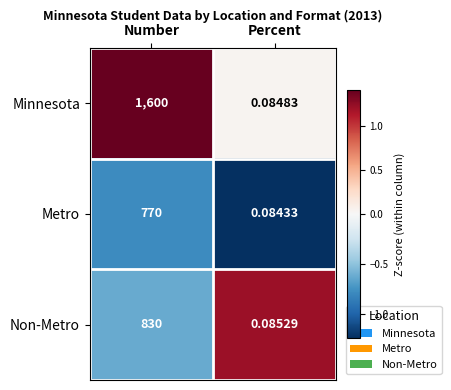

Which label corresponds to the smallest value in the chart?

Percent